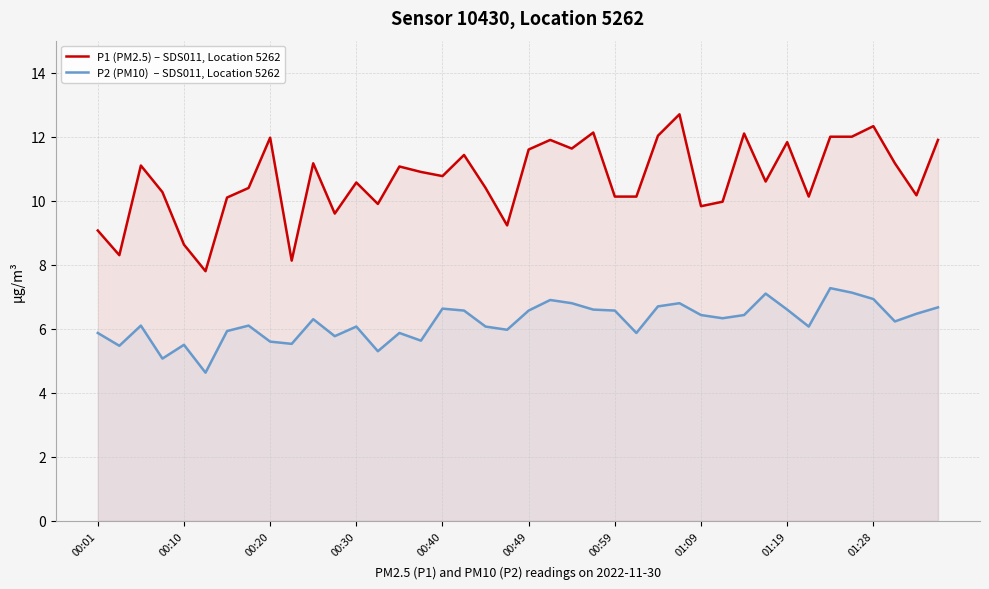

At which category does the chart reach its peak across all series?

27